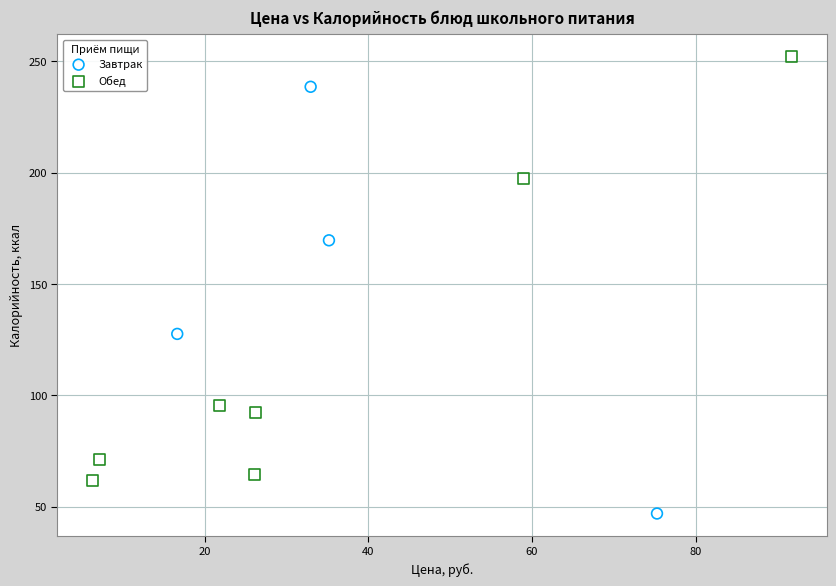

What are all the series names shown in the legend?

Завтрак, Обед